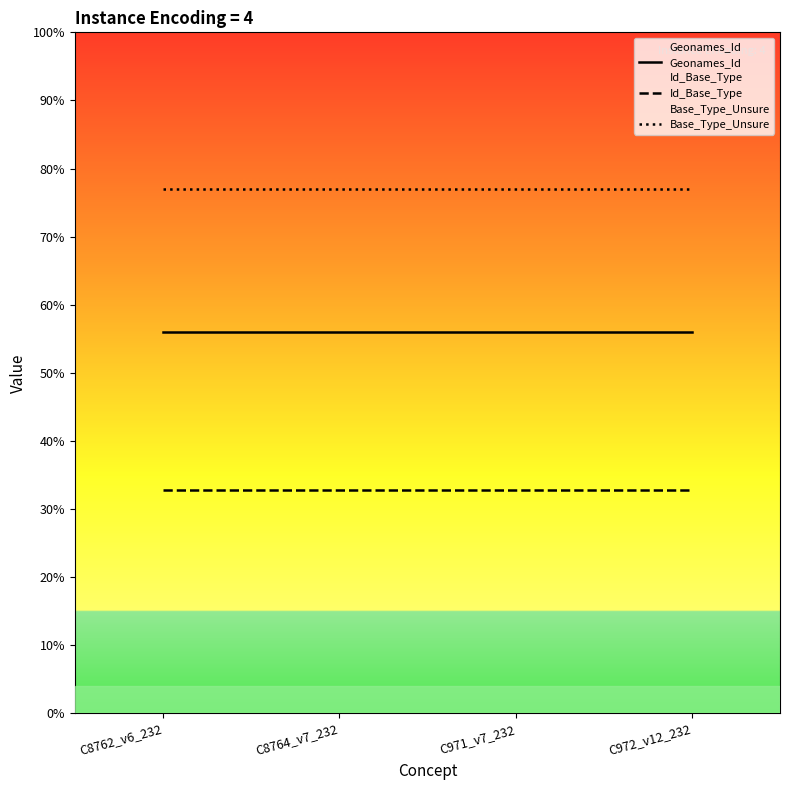

List the labels in order of Id_Base_Type value, largest first.

C8762_v6_232, C8764_v7_232, C971_v7_232, C972_v12_232